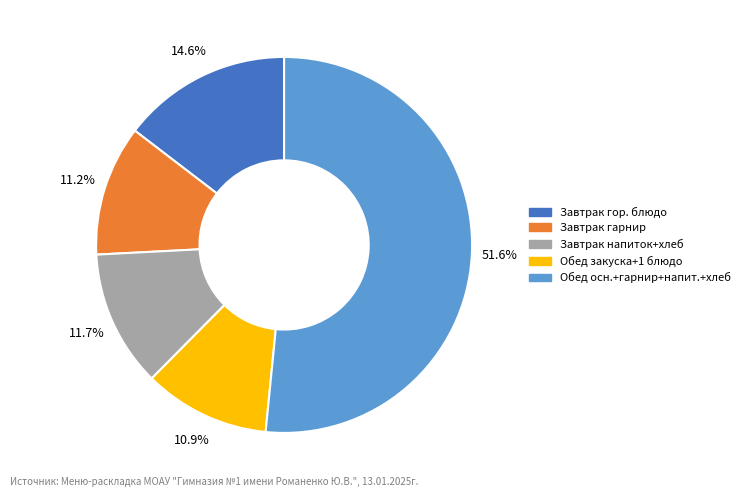

Is there any slice that represents more than half of the pie?

Yes